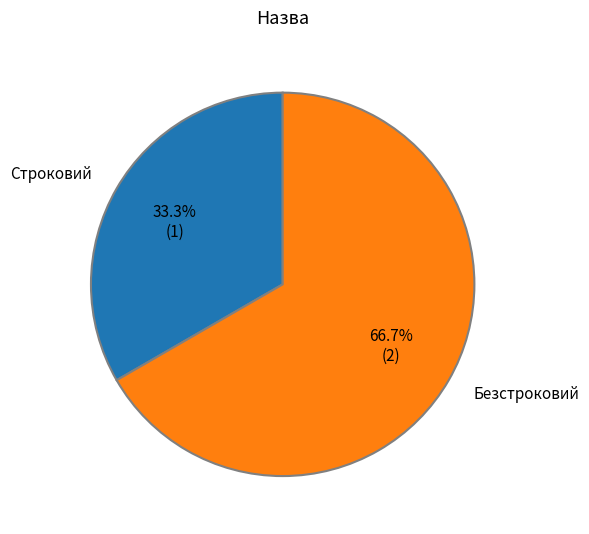

Is there any slice that represents more than half of the pie?

Yes